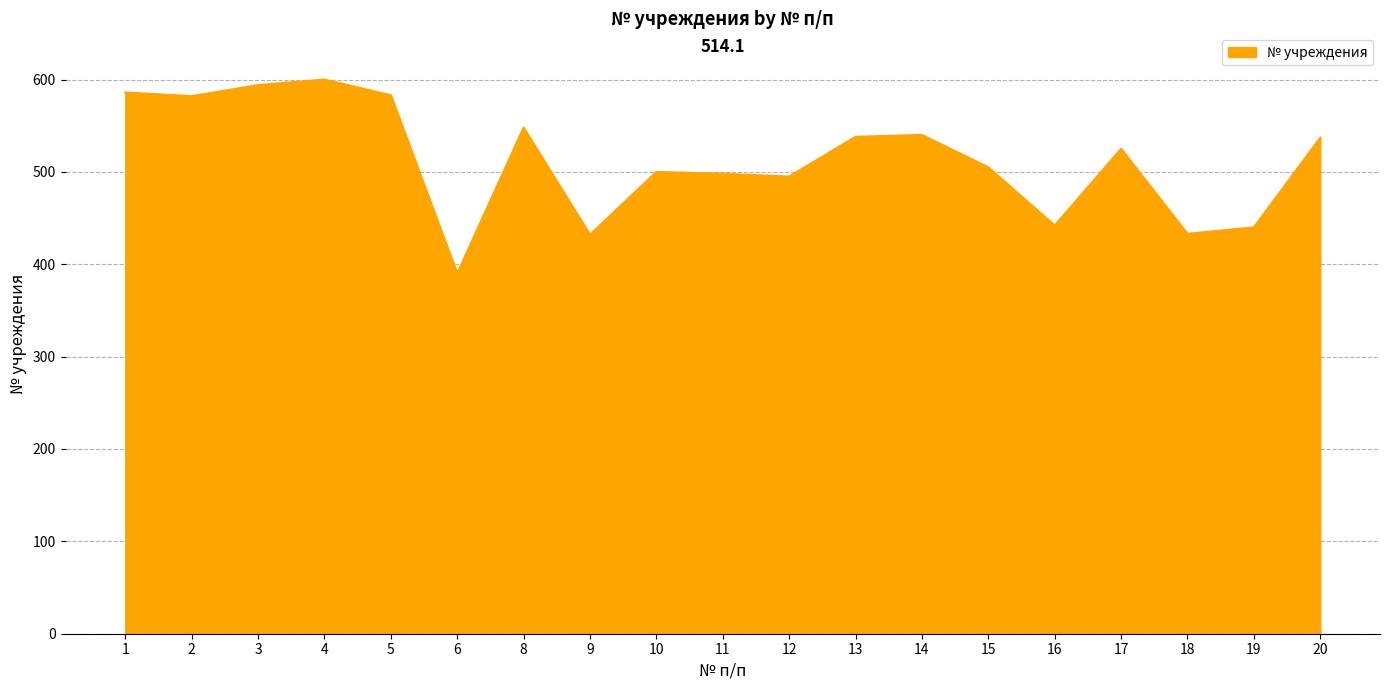

True or false: the data shows 594 at 3.

True